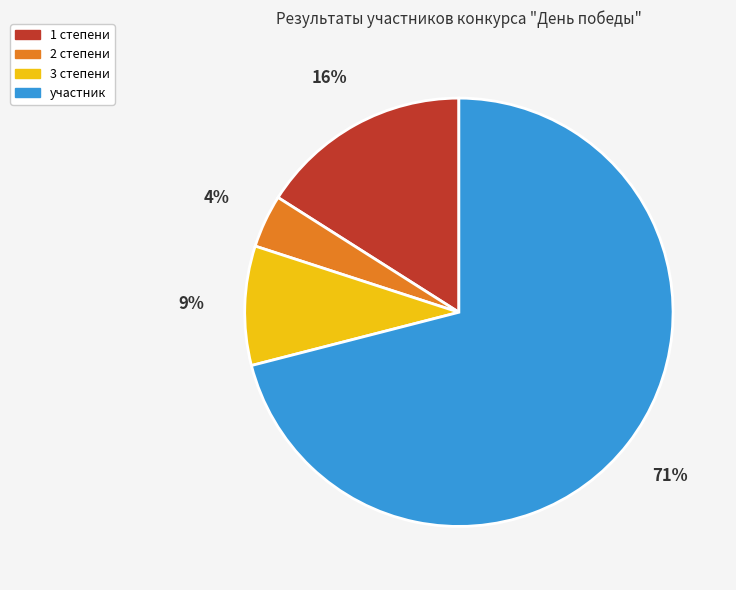

To the nearest percent, what percentage of the pie is 3 степени?

9%